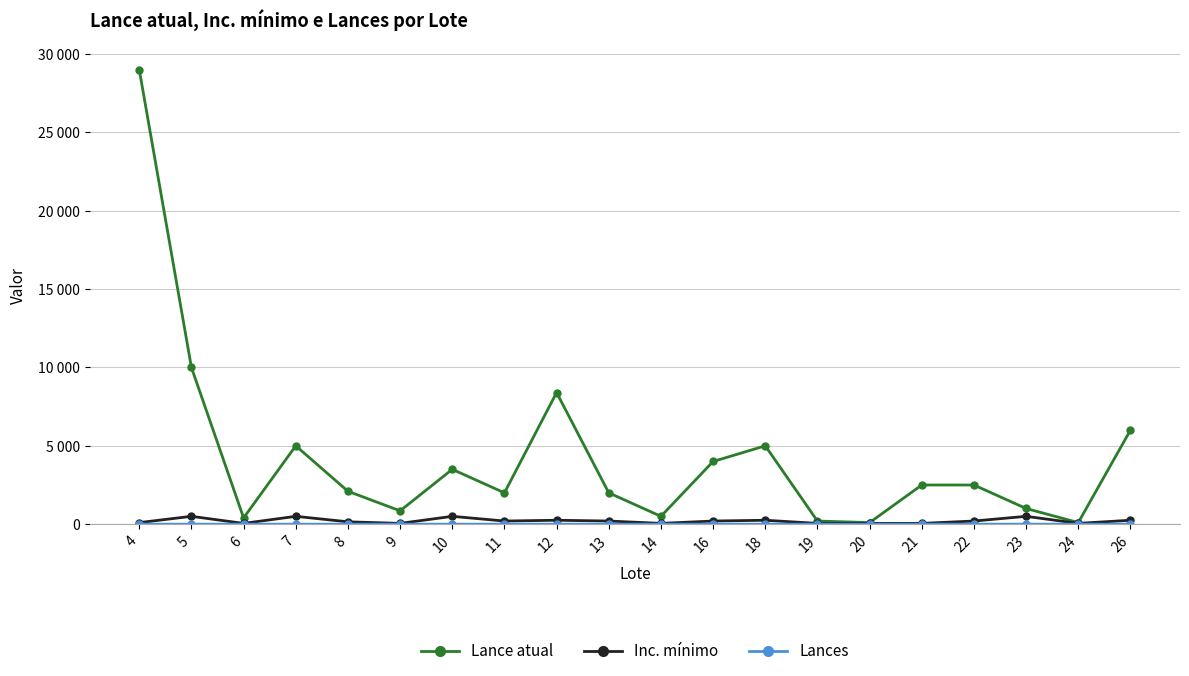

Which series changed the most between 6 and 21?

Lance atual